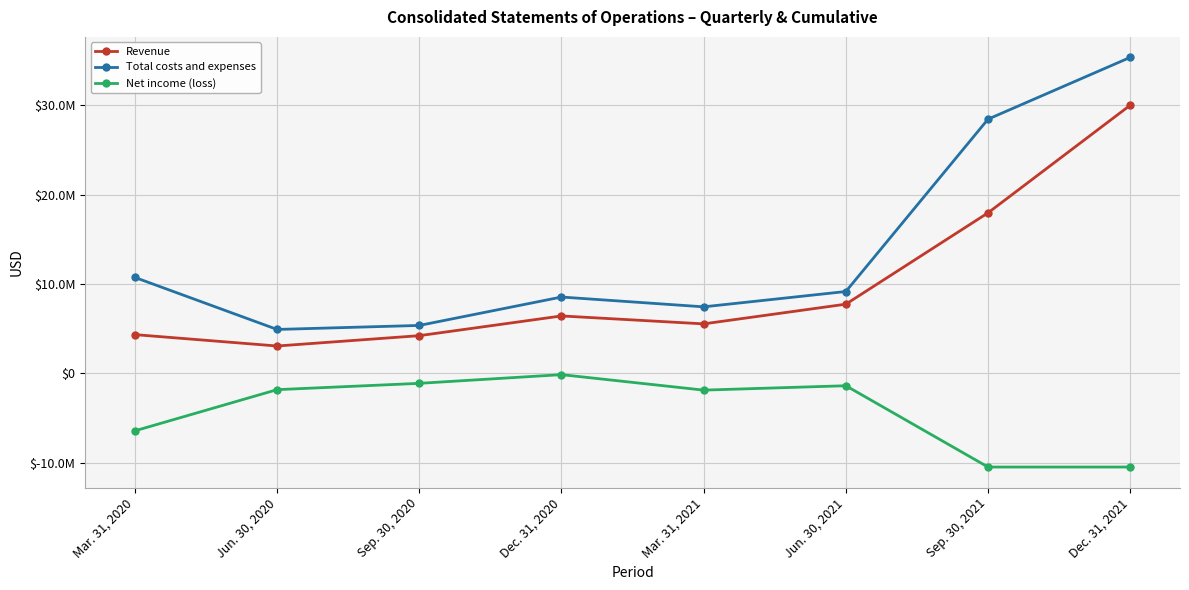

Is it true that Net income (loss) equals -837302 at Mar. 31, 2021?

False